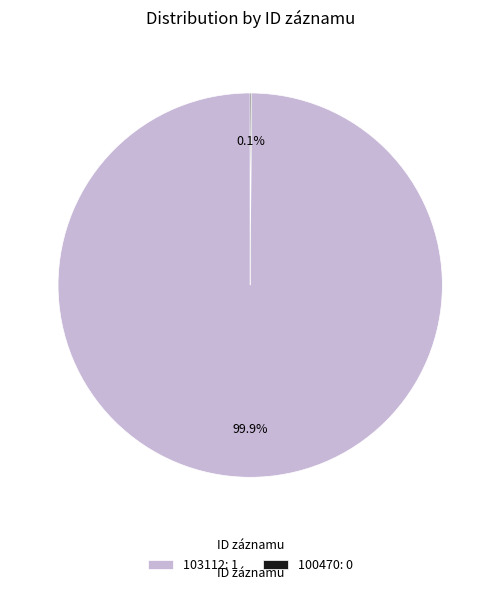

Does 103112: 1 represent more than half of the total?

Yes